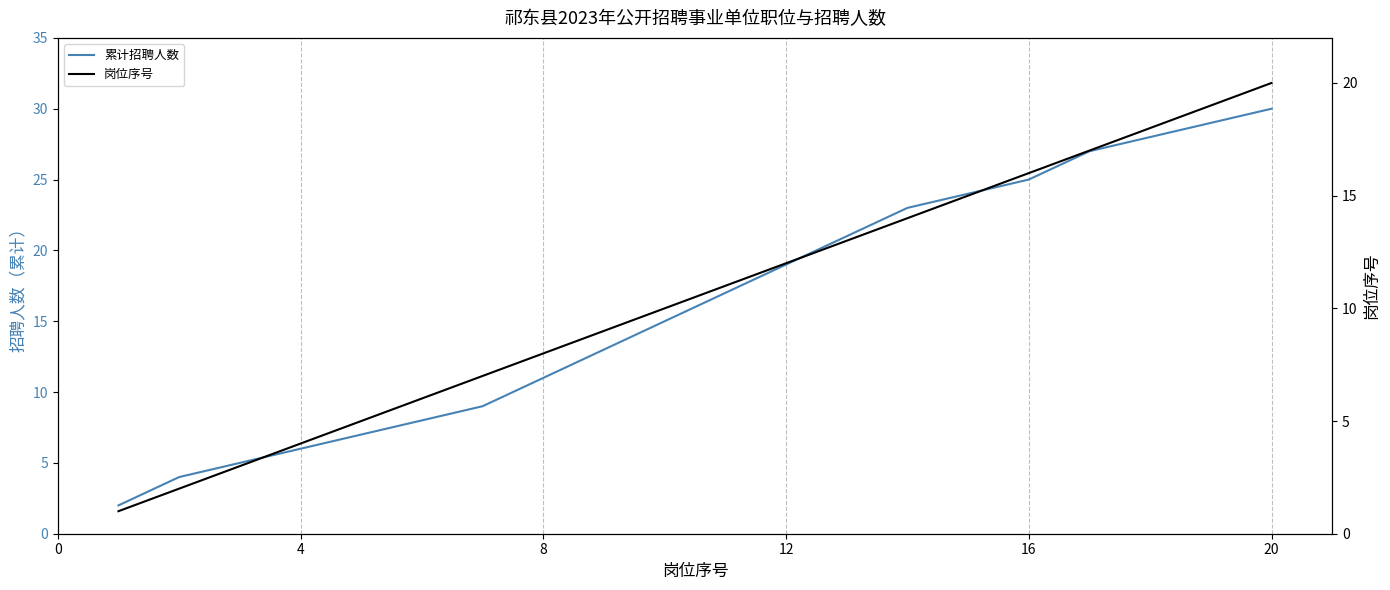

True or false: 累计招聘人数 has more than 0 interior local peaks.

False